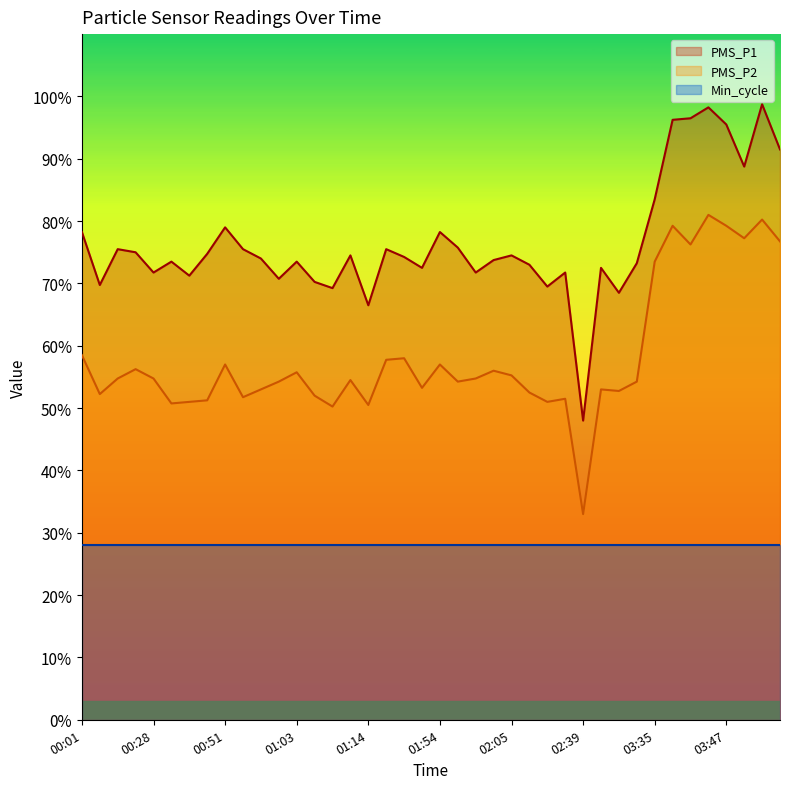

True or false: PMS_P1 has a value of 117.5 at 01:05.

False